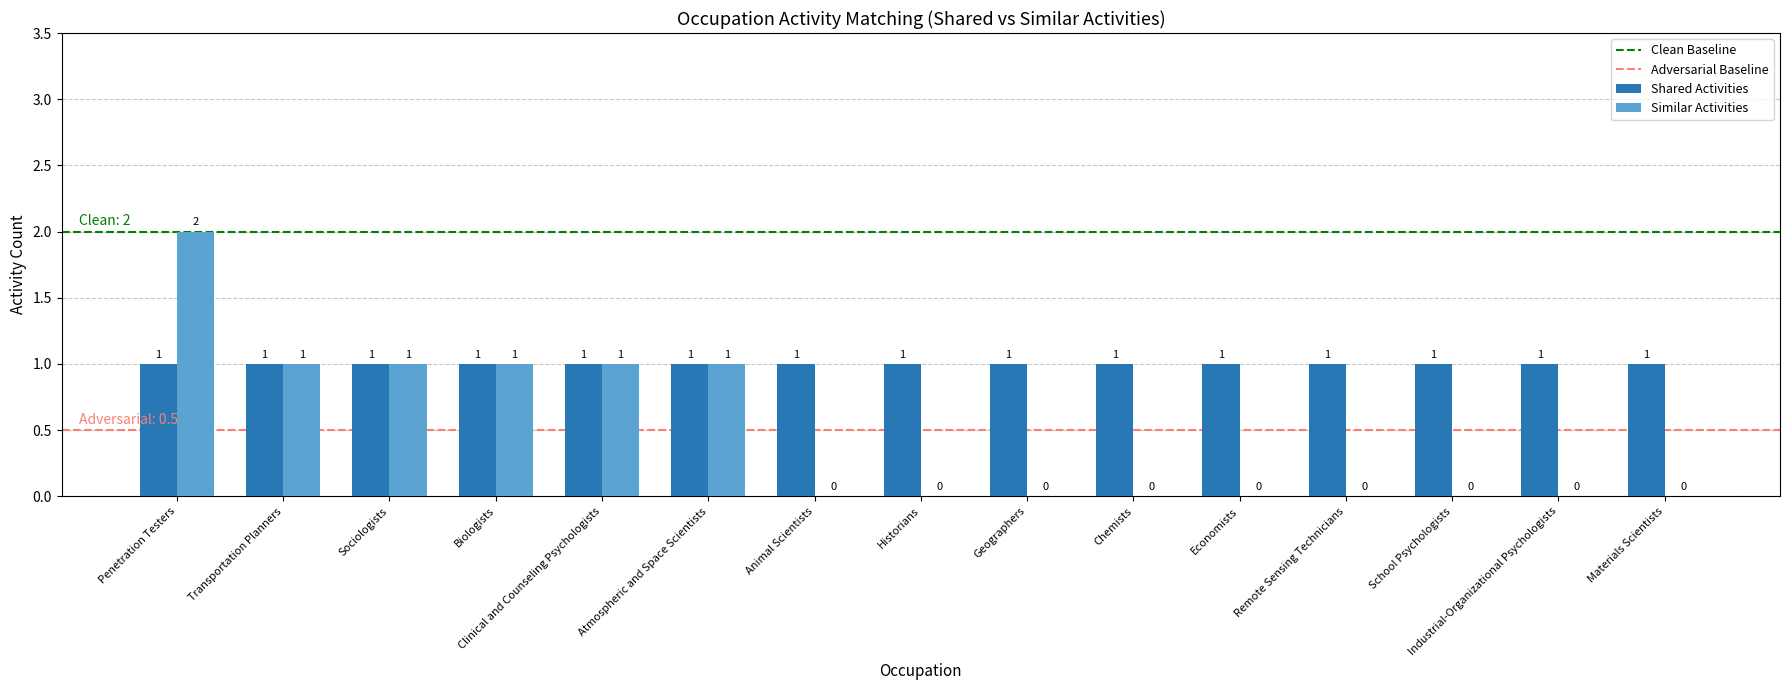

How many data points does each series have?

15